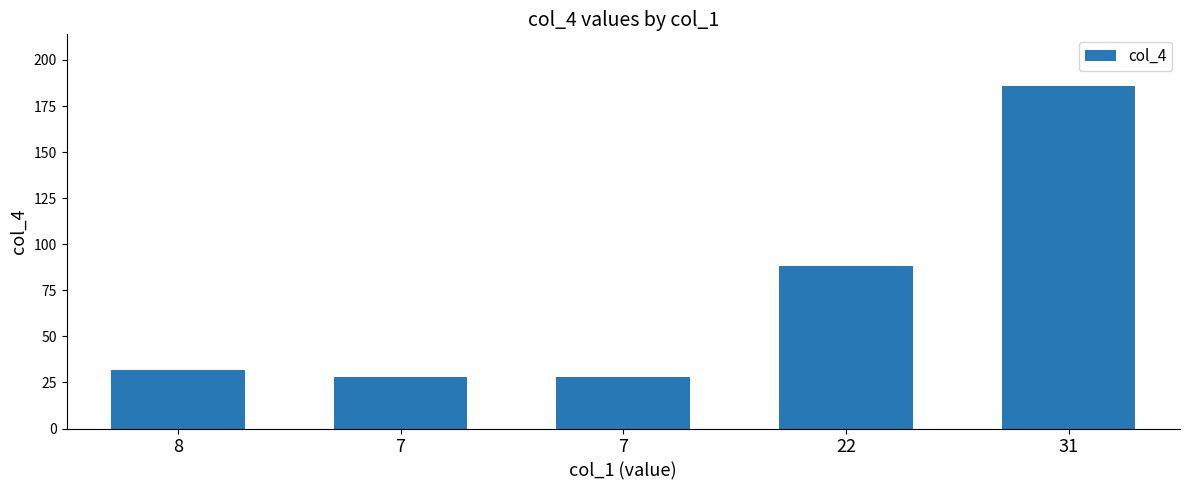

Between 8 and 7, which is larger?

8